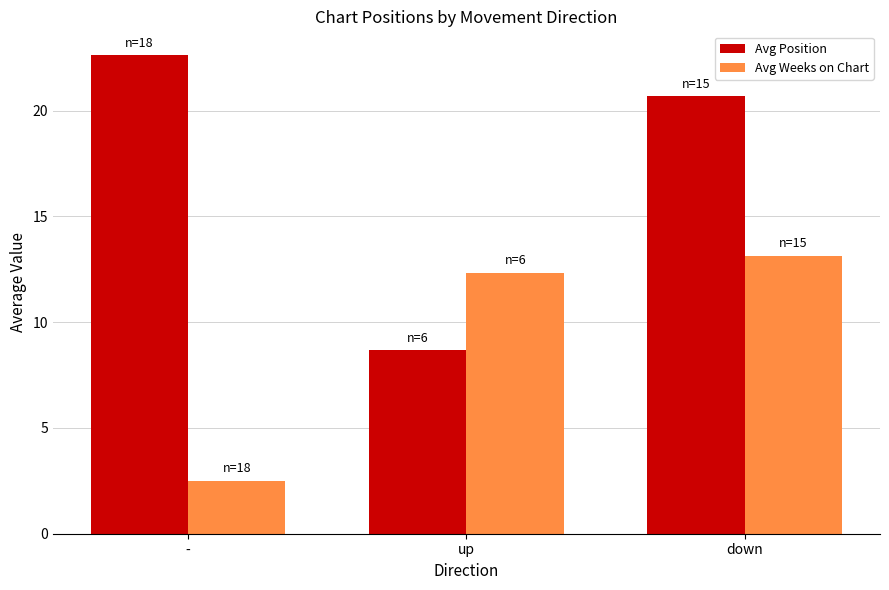

Which label corresponds to the smallest value in the chart?

-